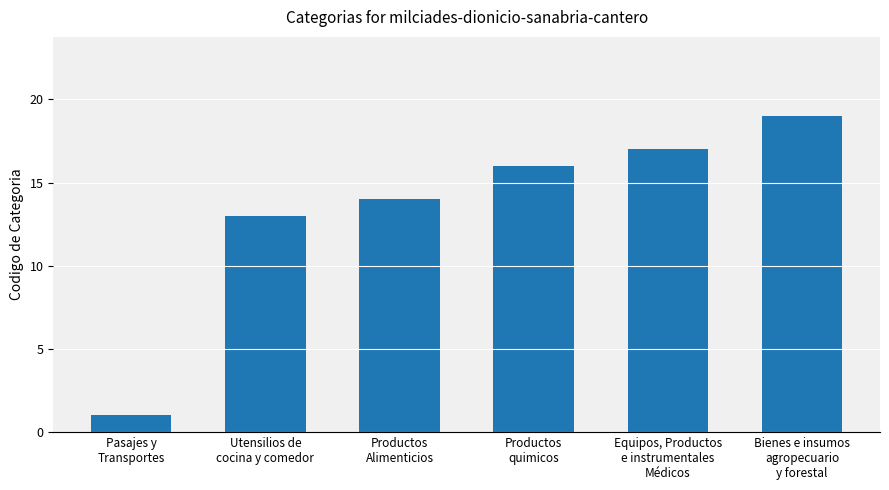

What is the approximate value at Productos
quimicos?

16